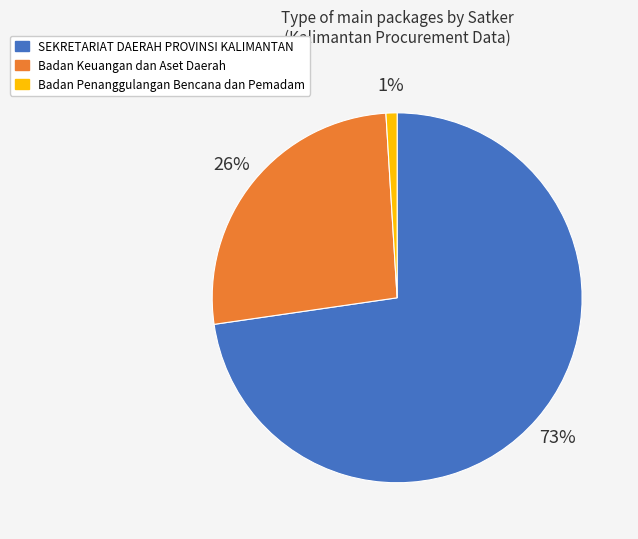

Does any single category account for the majority?

Yes